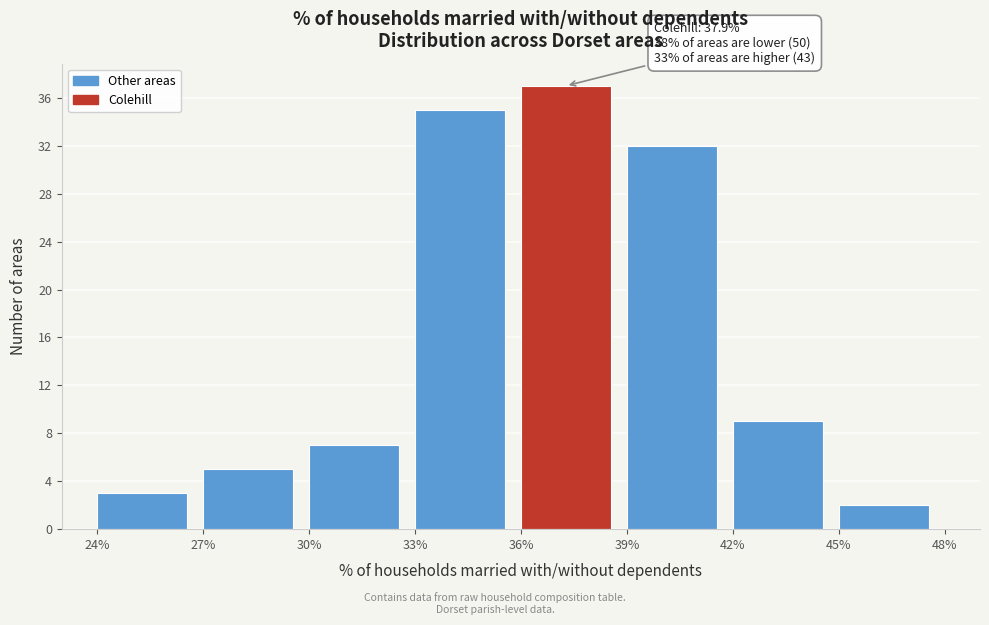

Which range on the x-axis has the tallest bar?

36% to 39%